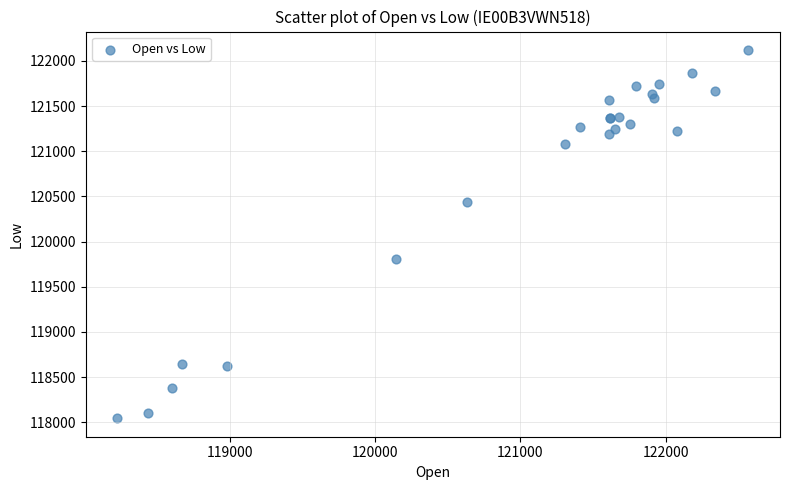

What Y value in the scatter plot is closest to 120082?

119808